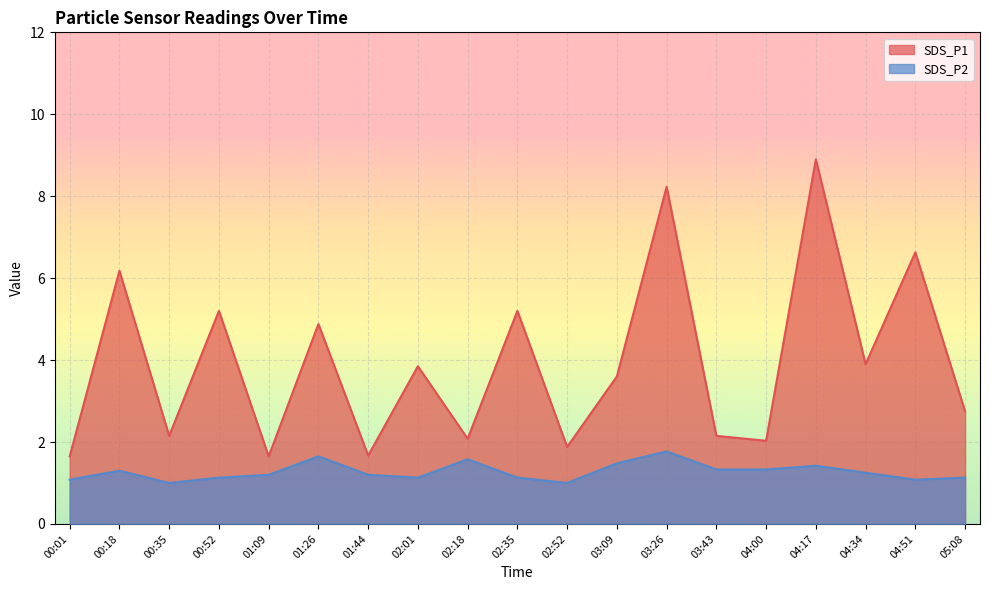

How many SDS_P2 values are between 1 and 2?

19